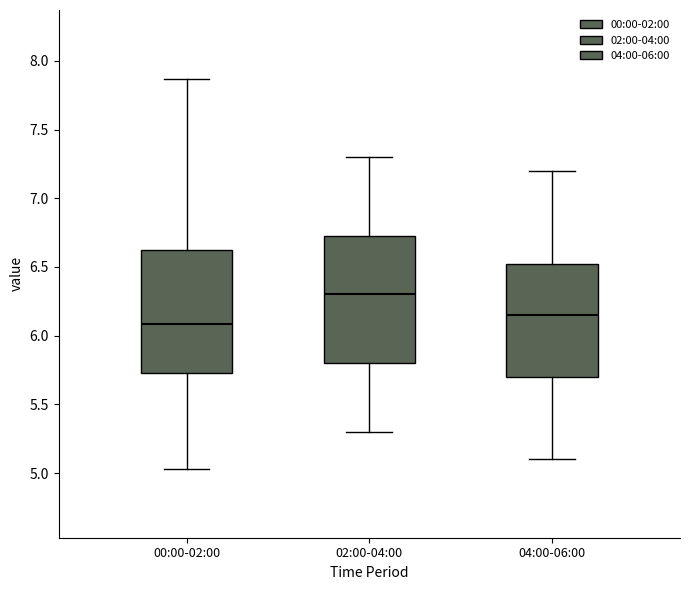

Which box has the lowest median line?

00:00-02:00